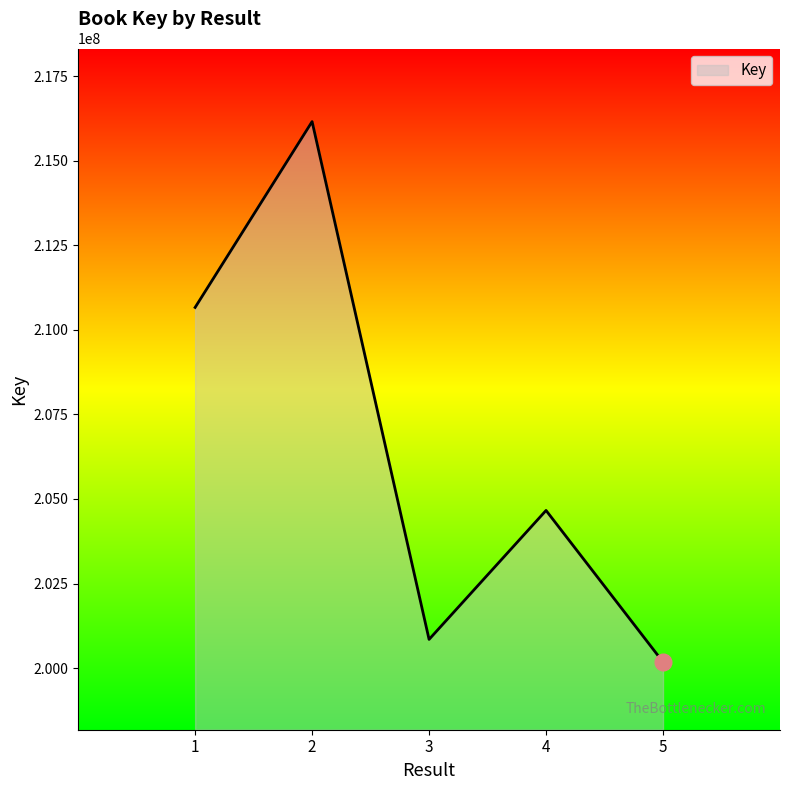

List the labels in order of value, smallest first.

5, 3, 4, 1, 2